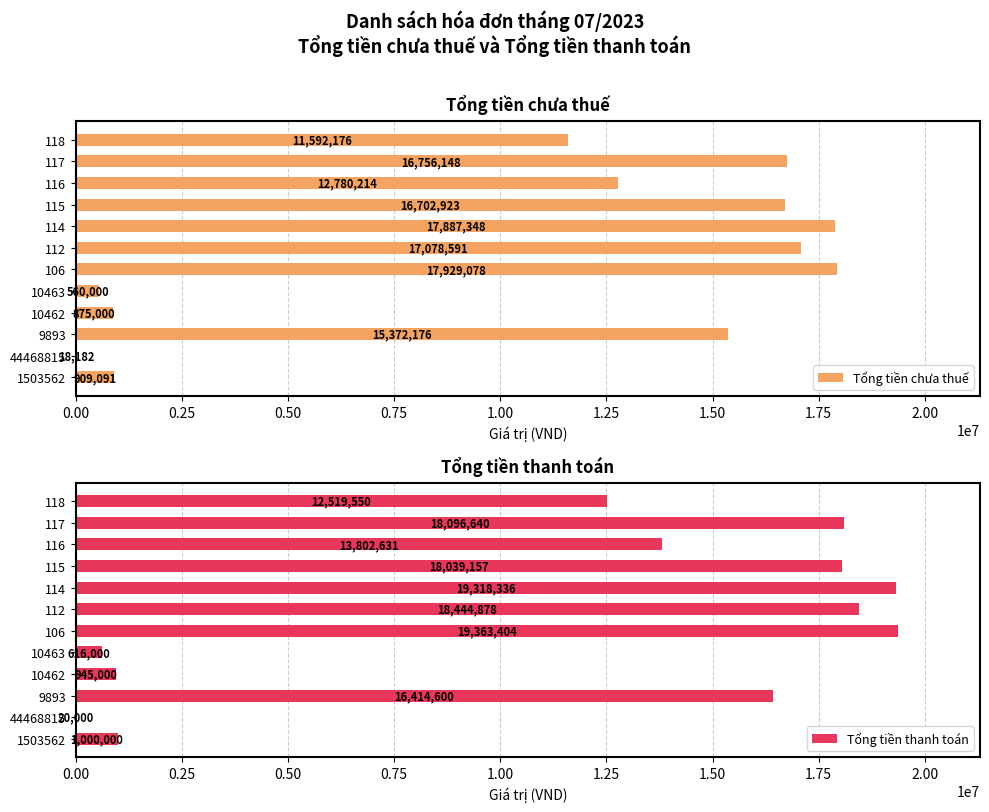

The Tổng tiền chưa thuế series shows 8848363 at 9893. True or false?

False